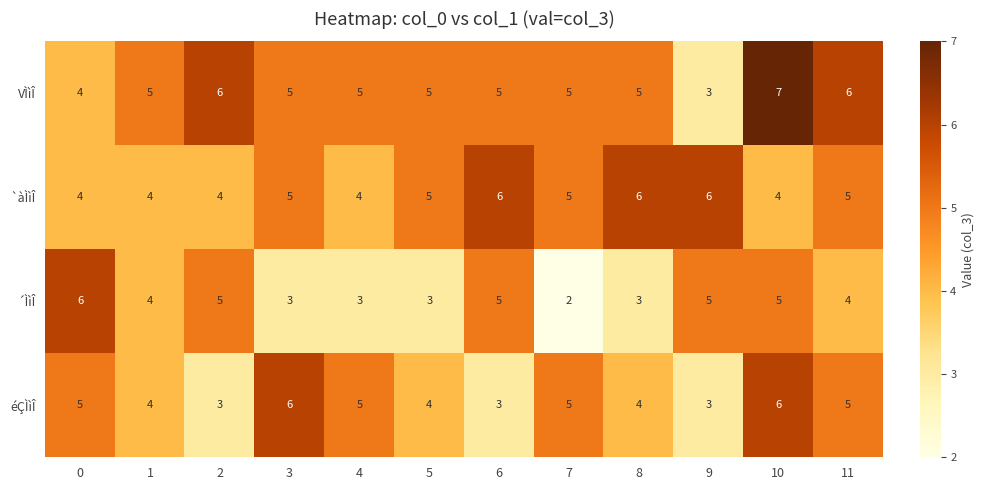

At which category does the chart reach its peak across all series?

10